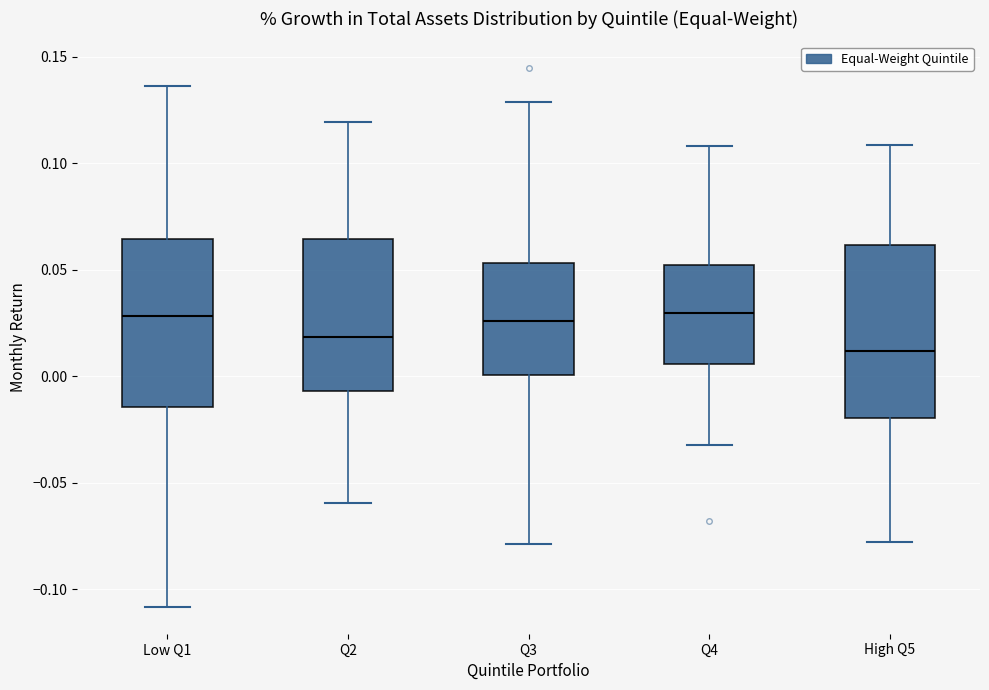

Which box's median line is the lowest?

High Q5